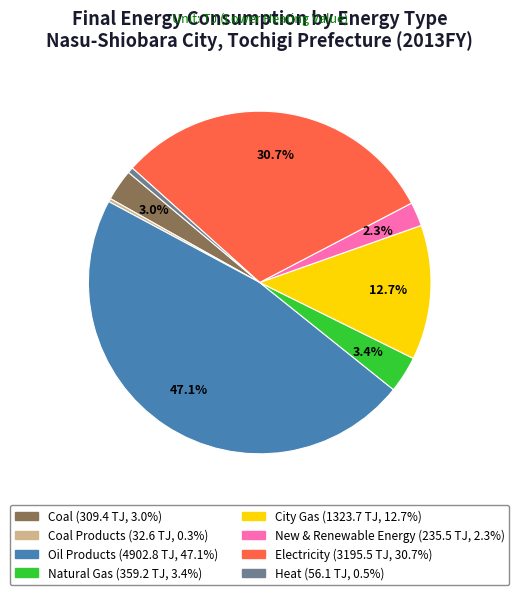

Is there any slice that represents more than half of the pie?

No